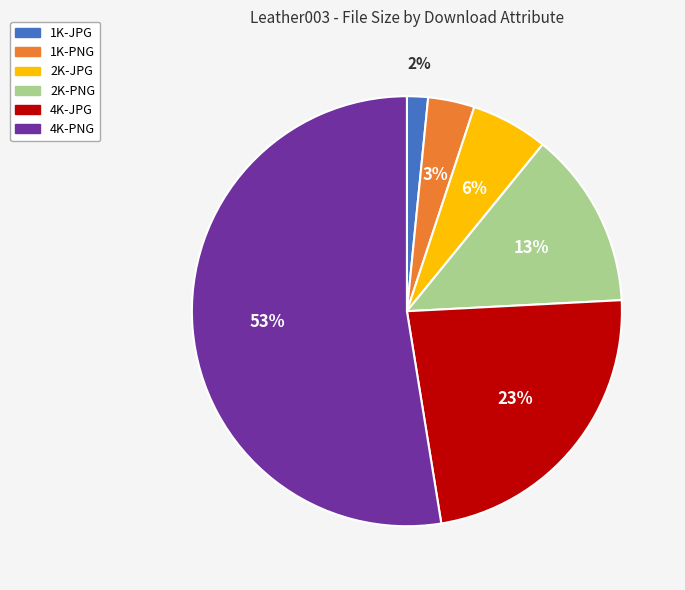

Between 2K-JPG and 4K-PNG, which is larger?

4K-PNG